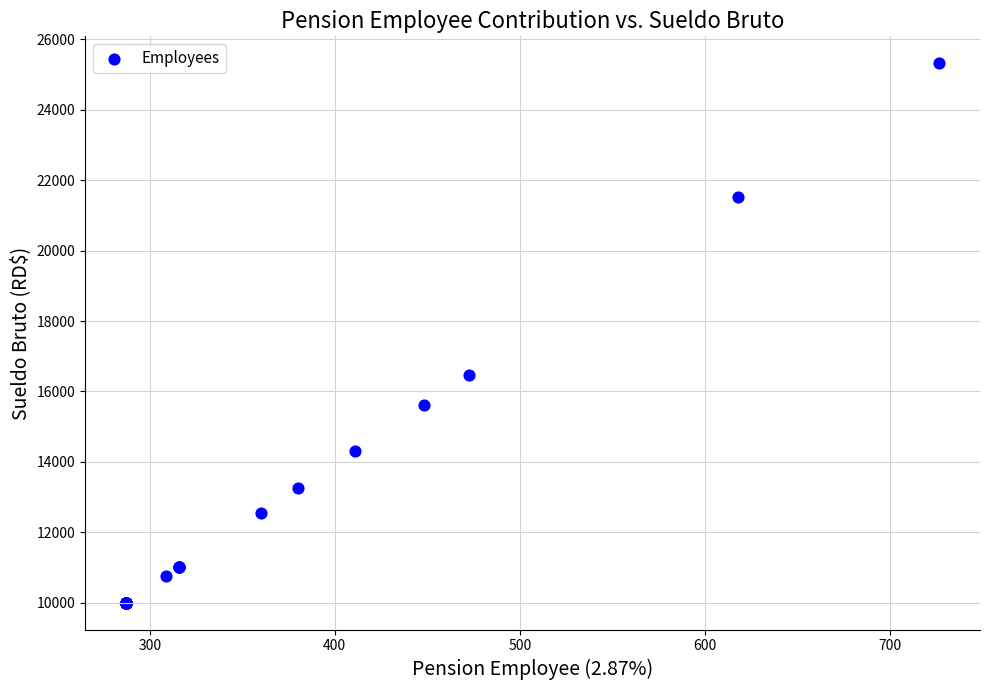

What Y value in the scatter plot is closest to 17661?

16461.5